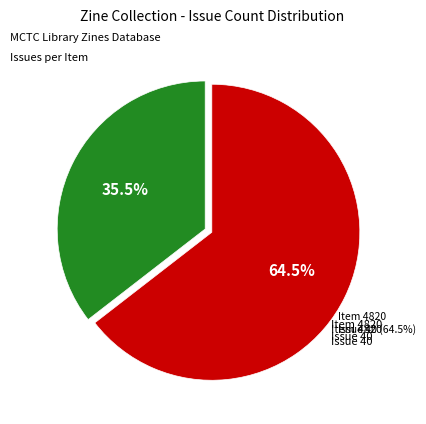

True or false: 4820 accounts for 54% of the total.

False